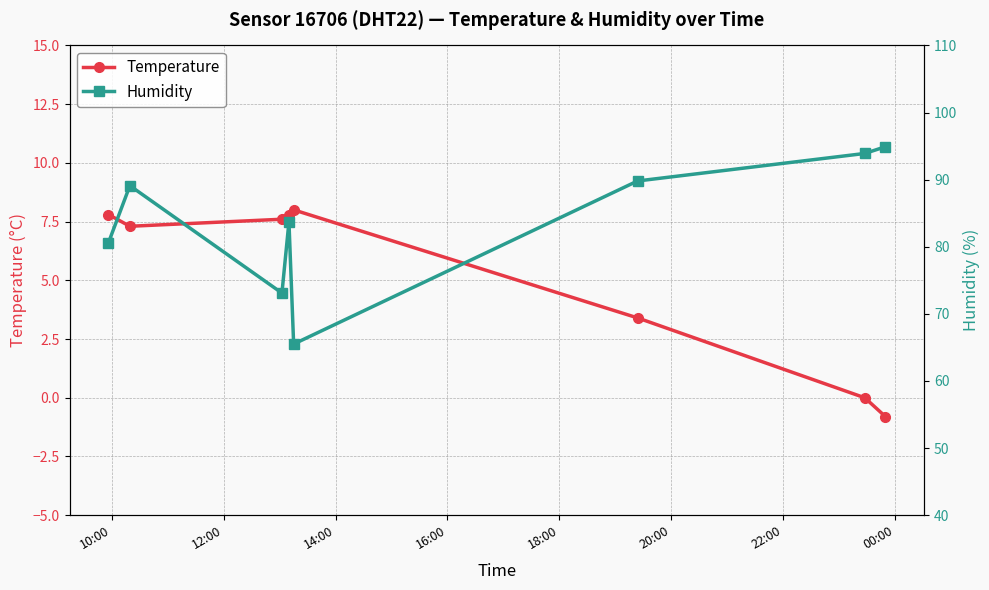

What is the lowest value of the Temperature series?

-0.8